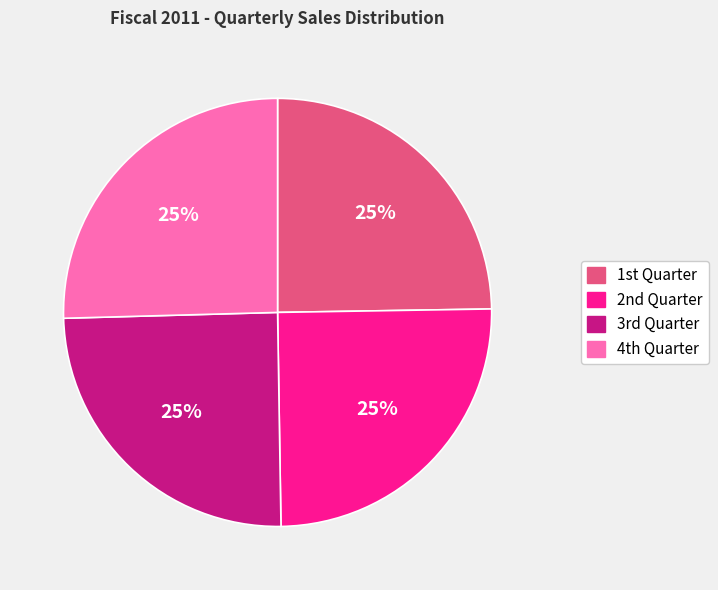

To the nearest percent, what is the average slice percentage?

25%